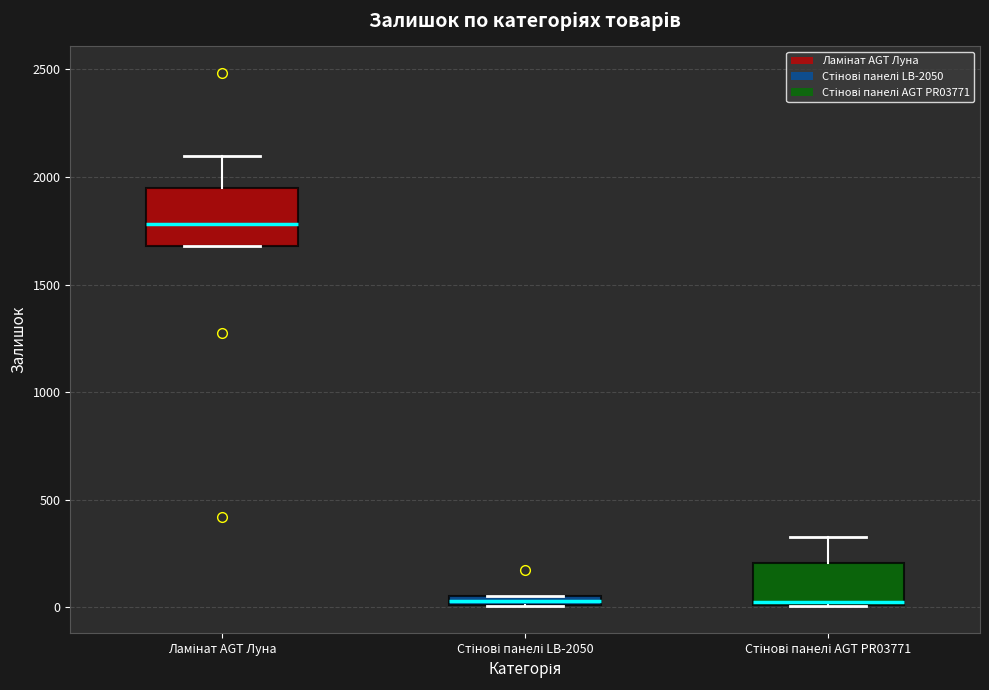

Where is the lower edge of the box for Стінові панелі LB-2050 on the y-axis? The values are not printed on the chart, so give them approximately, as read against the axis.

0